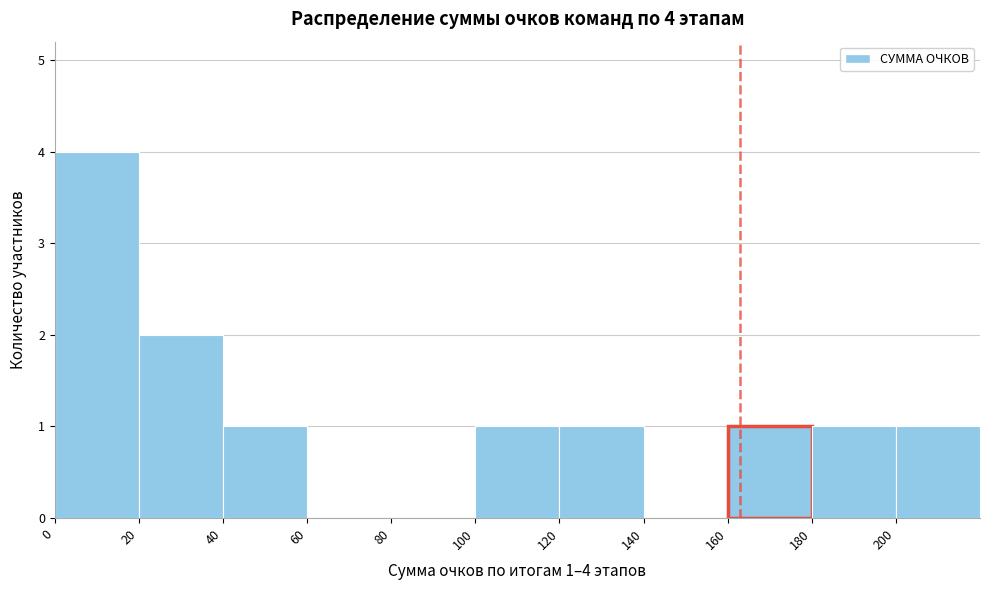

Which range on the x-axis has the tallest bar?

0 to 20